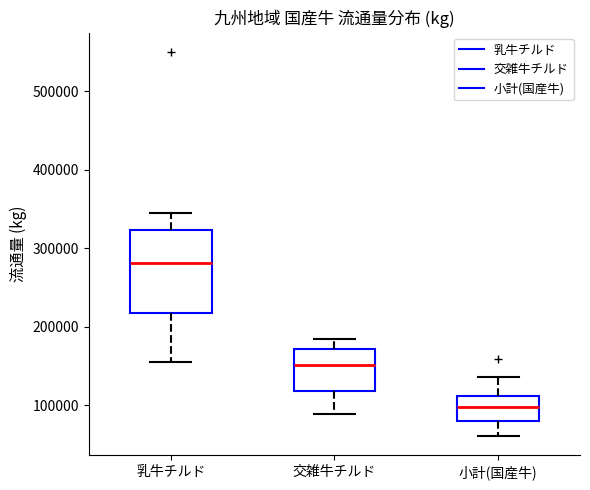

Where does the upper whisker of the box for 小計(国産牛) end on the y-axis? The values are not printed on the chart, so give them approximately, as read against the axis.

140000